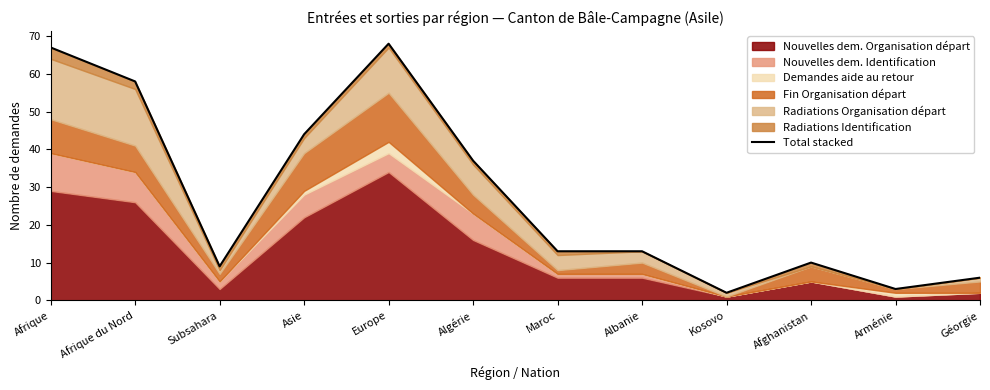

What position from the right is Europe?

8